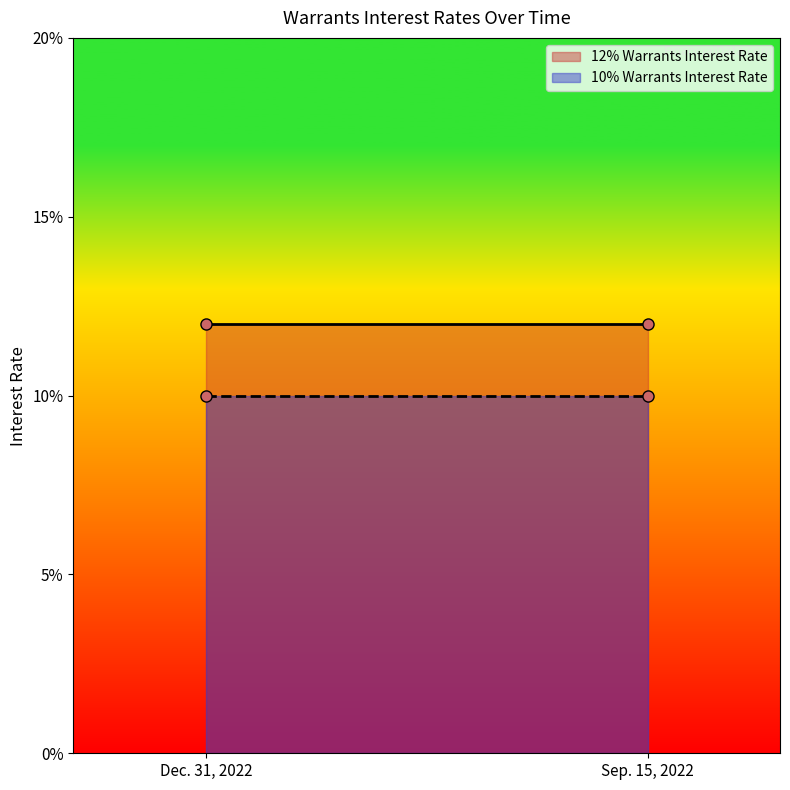

Which series has the largest range (max minus min)?

12% Warrants Interest Rate